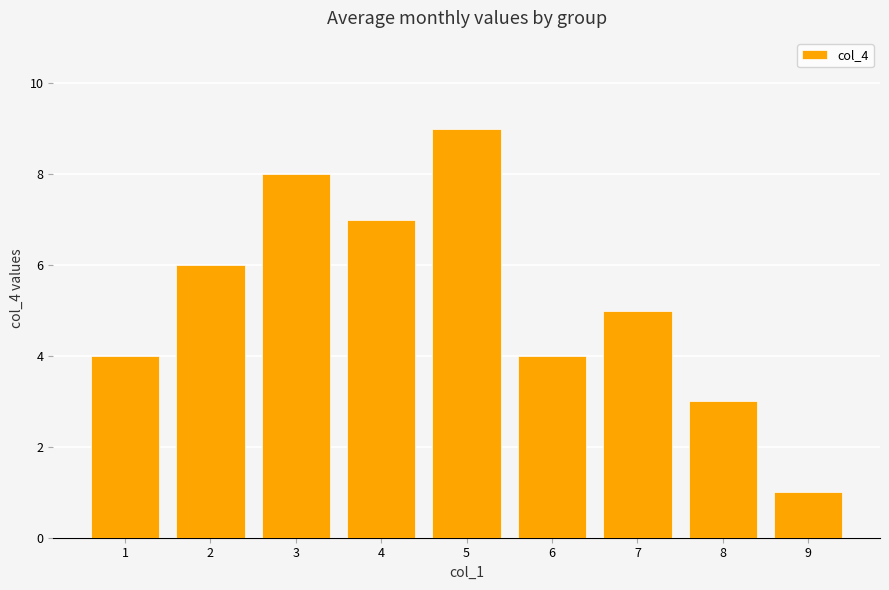

What is the difference between the maximum and second lowest values?

6